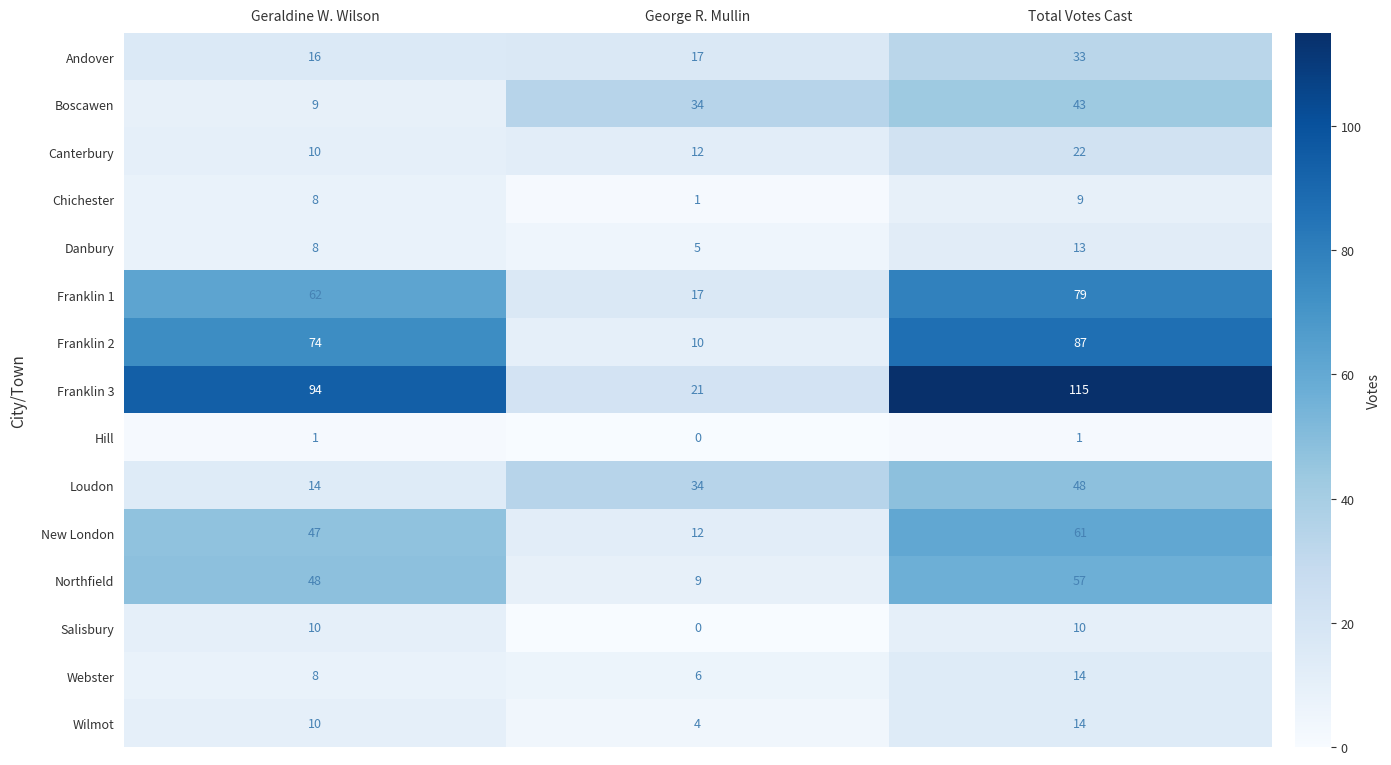

How many Boscawen values are between 9 and 43?

3